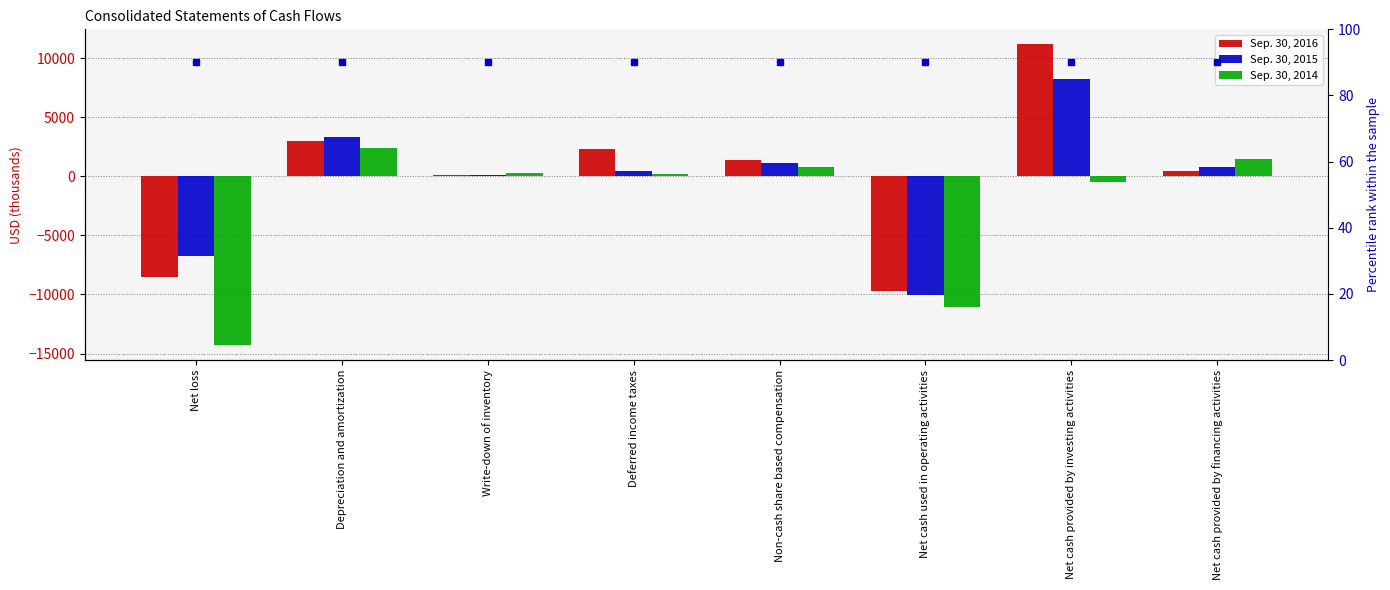

Reading left to right, extract all data points from this chart.

Sep. 30, 2016: Net loss=-8550	Depreciation and amortization=2974	Write-down of inventory=84	Deferred income taxes=2280	Non-cash share based compensation=1390	Net cash used in operating activities=-9689	Net cash provided by investing activities=11173	Net cash provided by financing activities=457
Sep. 30, 2015: Net loss=-6717	Depreciation and amortization=3357	Write-down of inventory=138	Deferred income taxes=454	Non-cash share based compensation=1162	Net cash used in operating activities=-10067	Net cash provided by investing activities=8281	Net cash provided by financing activities=805
Sep. 30, 2014: Net loss=-14289	Depreciation and amortization=2410	Write-down of inventory=294	Deferred income taxes=194	Non-cash share based compensation=795	Net cash used in operating activities=-11081	Net cash provided by investing activities=-462	Net cash provided by financing activities=1481